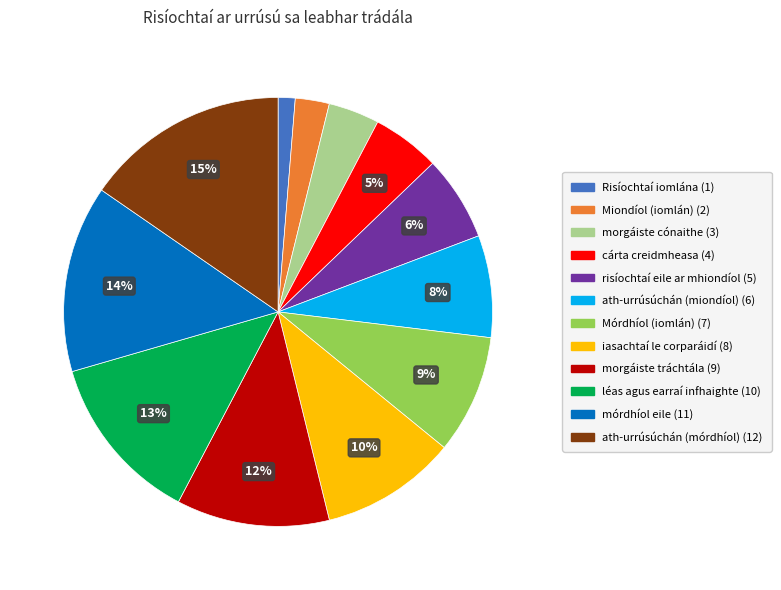

Which category has the biggest portion of the pie?

ath-urrúsúchán (mórdhíol)